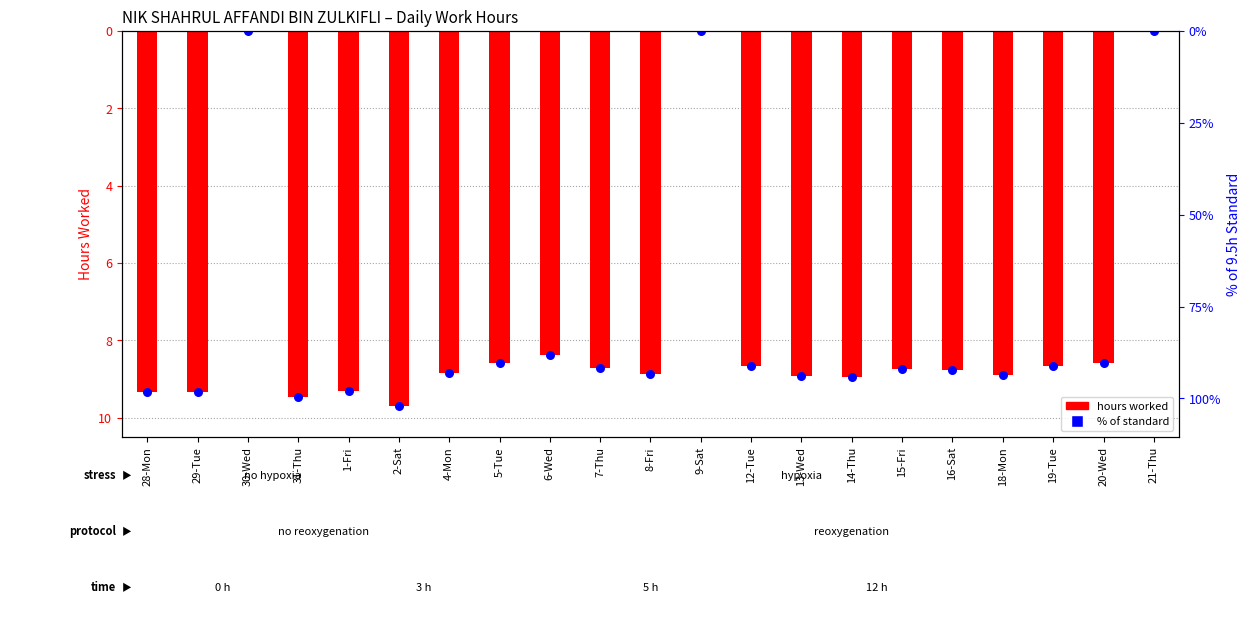

Which series has the widest spread of Y values?

hours worked